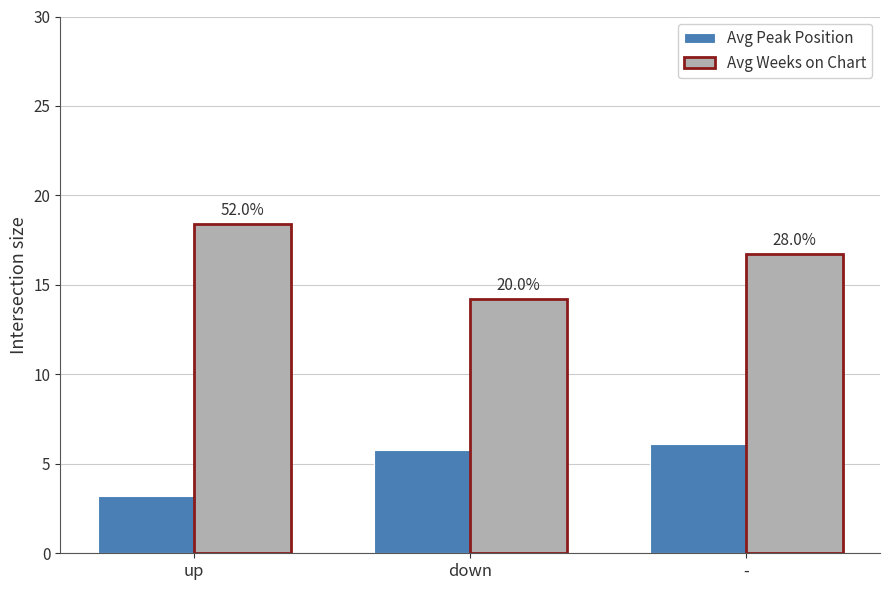

What are all the series names shown in the legend?

Avg Peak Position, Avg Weeks on Chart